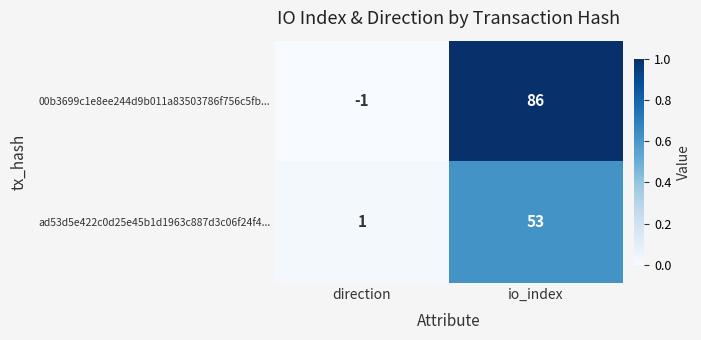

Reading left to right, transcribe all the data shown in this chart.

00b3699c1e8ee244d9b011a83503786f756c5fb...: -1	86
ad53d5e422c0d25e45b1d1963c887d3c06f24f4...: 1	53